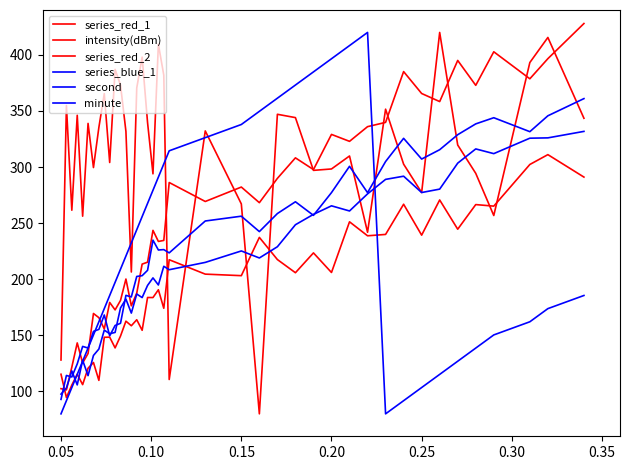

Reading left to right, transcribe all the data shown in this chart.

series_red_1: 102.5	101.4	121.6	143.2	125.3	133.8	169.5	165.7	155.7	179.3	172.7	181.1	200.2	176.3	187.6	213.5	215.2	243.6	233.7	234.6	286.2	269.3	282.2	268.2	289.9	308.2	297.7	329.1	322.9	336.0	339.8	385.1	365.6	358.4	395.0	372.8	402.7	378.7	396.6	428.0
intensity(dBm): 128.0	354.8	261.5	346.2	256.2	338.9	299.6	335.3	365.4	304.1	387.1	373.1	331.8	206.4	370.5	398.0	339.6	294.0	409.5	381.9	110.6	332.2	267.1	80.0	347.0	344.1	297.0	298.3	309.9	241.9	351.6	302.6	277.3	420.0	319.6	294.4	256.8	393.2	415.5	343.5
series_red_2: 115.3	94.5	105.7	115.3	106.0	120.7	125.8	109.8	148.2	148.4	138.8	149.4	162.6	158.5	163.9	154.5	183.7	183.7	190.6	174.1	217.4	204.5	203.2	237.3	217.5	205.8	223.5	206.0	251.2	238.7	239.9	266.8	239.3	270.7	244.6	266.5	265.2	302.3	311.1	291.0
series_blue_1: 92.9	114.2	112.9	124.5	140.1	138.7	153.5	155.3	168.1	149.5	158.8	160.7	185.6	184.2	202.5	203.2	207.9	234.8	226.1	226.4	223.5	251.9	256.2	242.5	258.5	269.0	256.9	277.2	300.7	277.2	304.9	325.6	307.1	315.5	328.8	338.5	344.0	331.5	345.7	361.0
second: 80.0	91.7	103.4	115.2	126.9	138.6	150.3	162.1	173.8	185.5	197.2	209.0	220.7	232.4	244.1	255.9	267.6	279.3	291.0	302.8	314.5	326.2	337.9	349.7	361.4	373.1	384.8	396.6	408.3	420.0	80.0	91.7	103.4	115.2	126.9	138.6	150.3	162.1	173.8	185.5
minute: 97.6	103.1	118.2	105.8	127.8	114.1	132.0	137.8	154.6	151.4	152.6	174.4	182.3	169.8	186.8	183.6	194.5	201.2	194.9	211.5	208.5	215.0	225.2	218.9	229.0	248.6	257.8	265.4	260.9	276.1	289.0	291.8	277.3	280.3	303.5	316.2	312.0	325.7	326.0	331.8